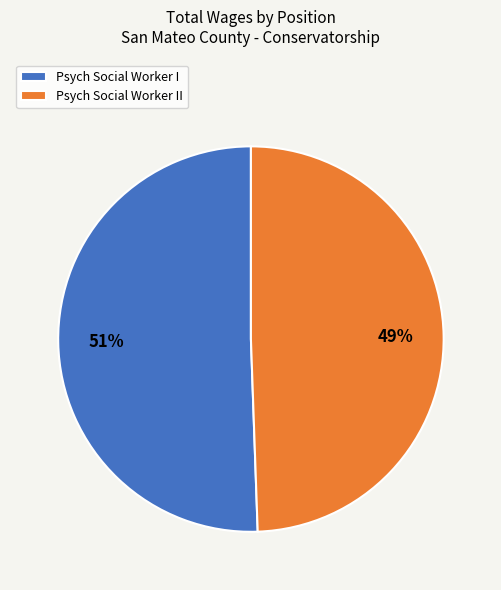

Does any single category account for the majority?

Yes